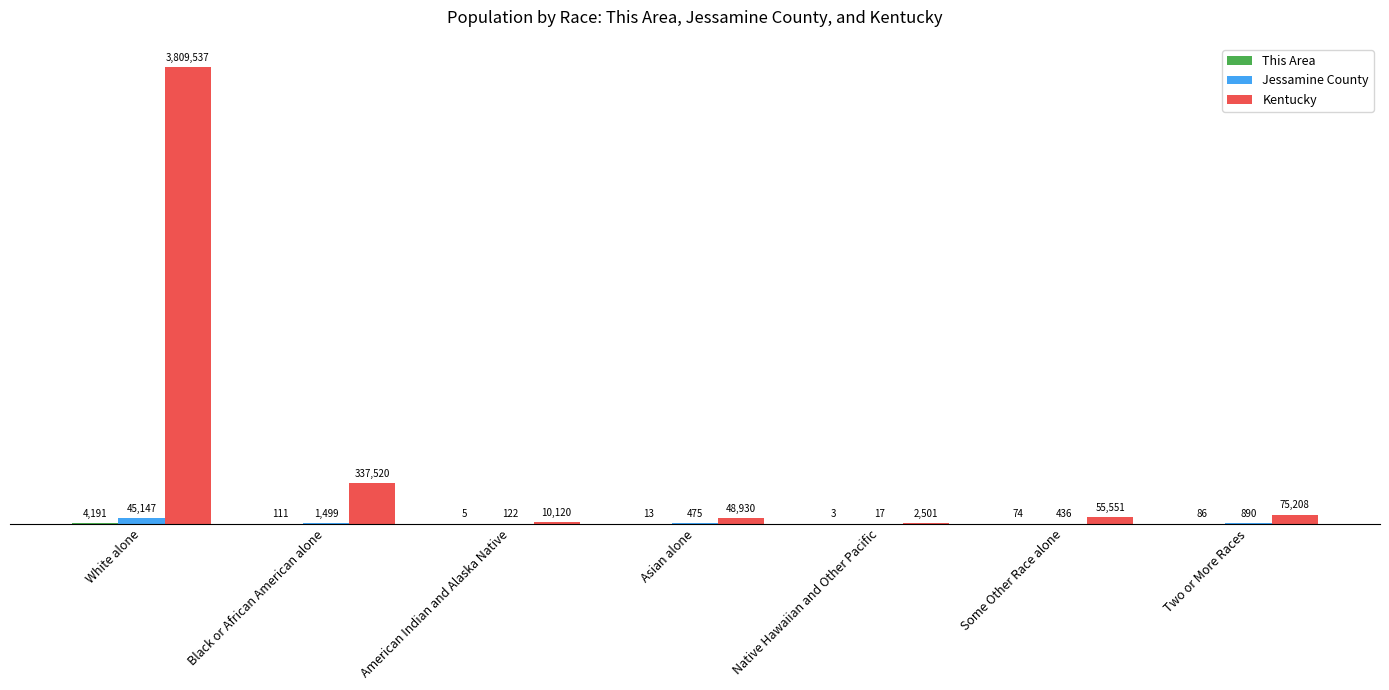

List the series in order of their peak value, lowest first.

This Area, Jessamine County, Kentucky